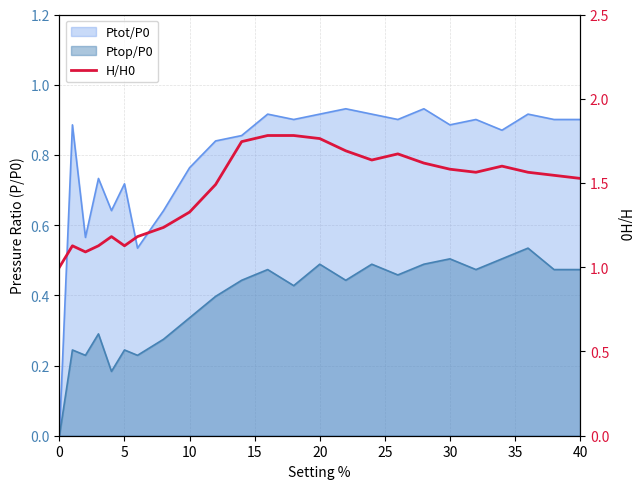

Is it true that the value at 9 is 2.4?

False